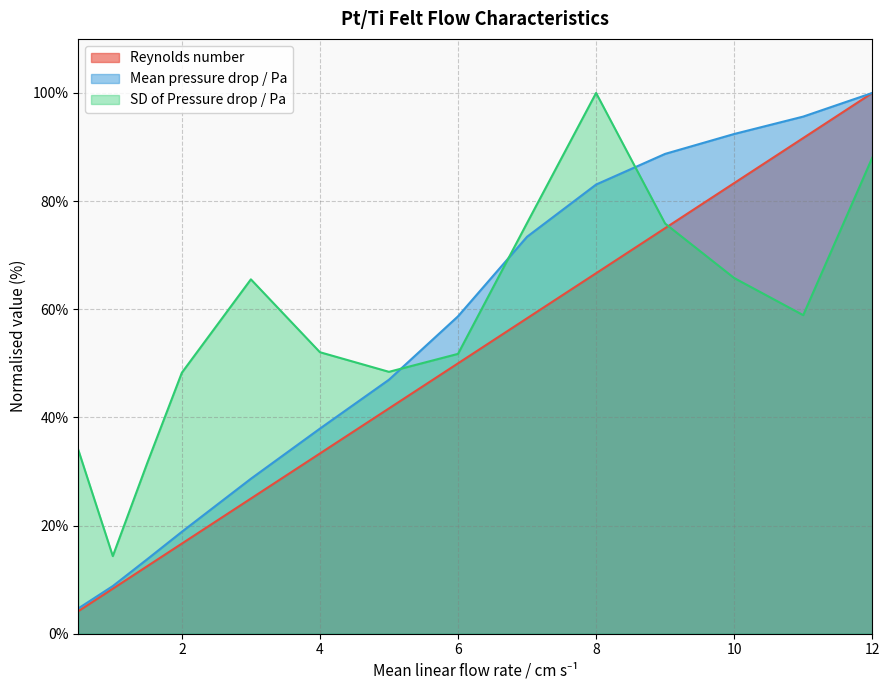

What is the difference between the highest and lowest values at 1.5?

19.1